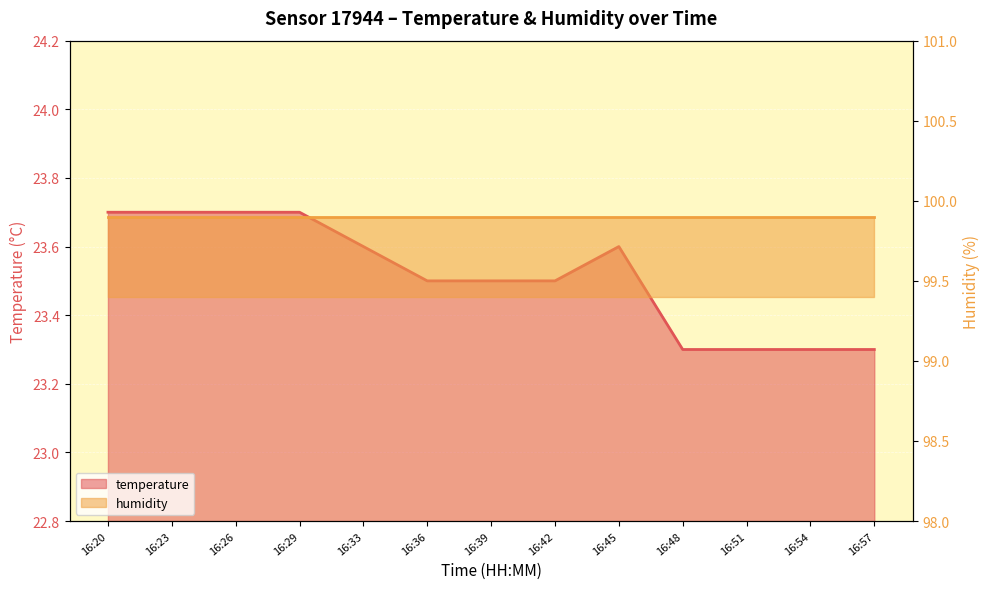

How many values are between 23 and 24?

13